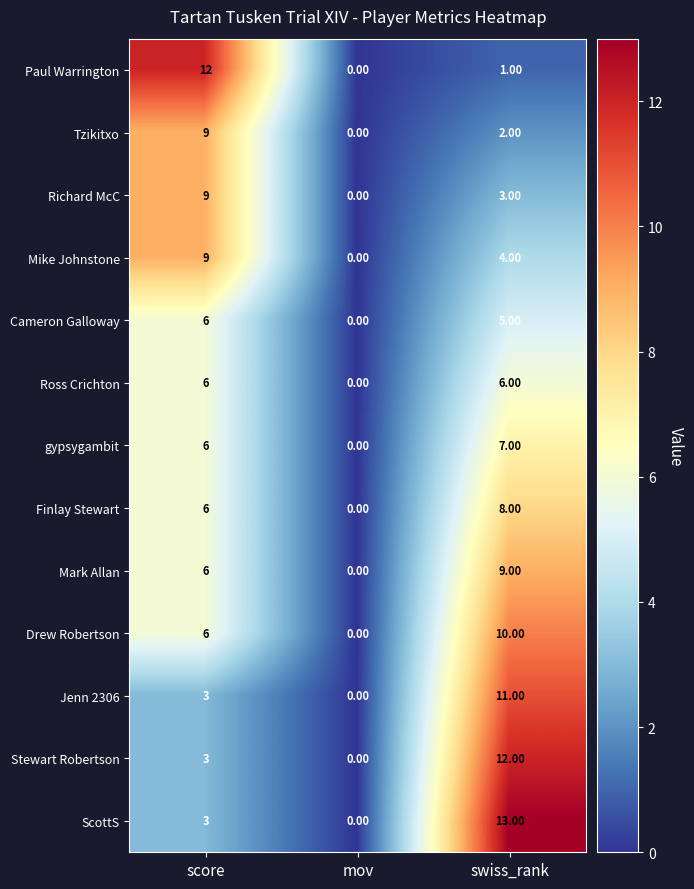

Where is Mike Johnstone nearest to the value 4?

swiss_rank